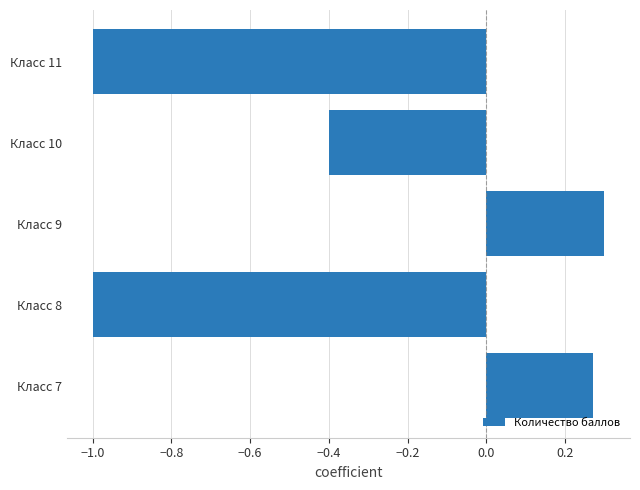

At which label is the value closest to 0?

Класс 7